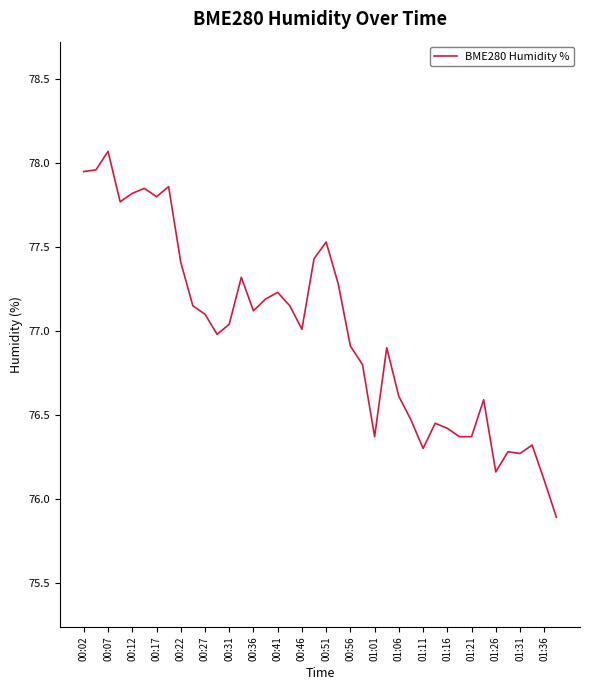

What is the greatest value displayed?

78.1